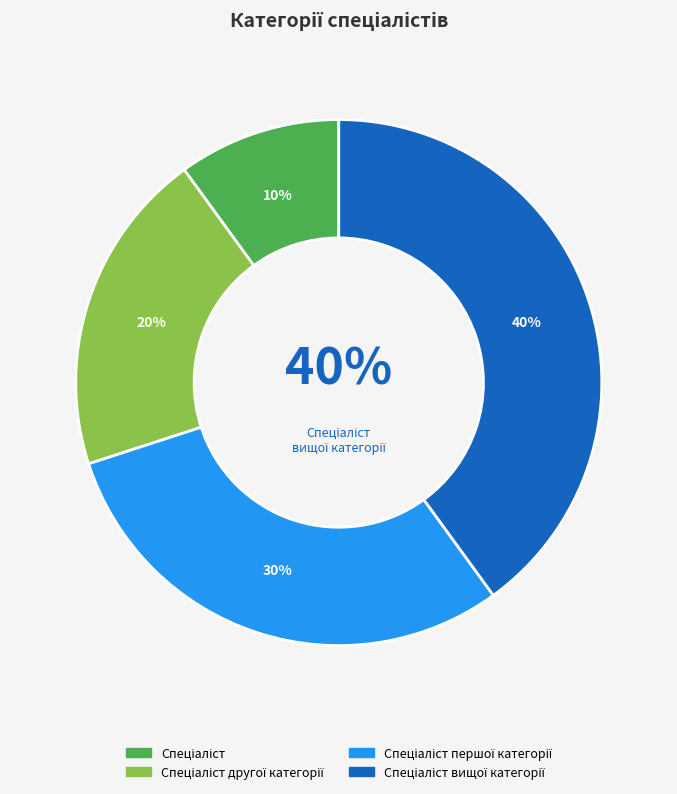

Which category has the biggest portion of the pie?

Спеціаліст вищої категорії